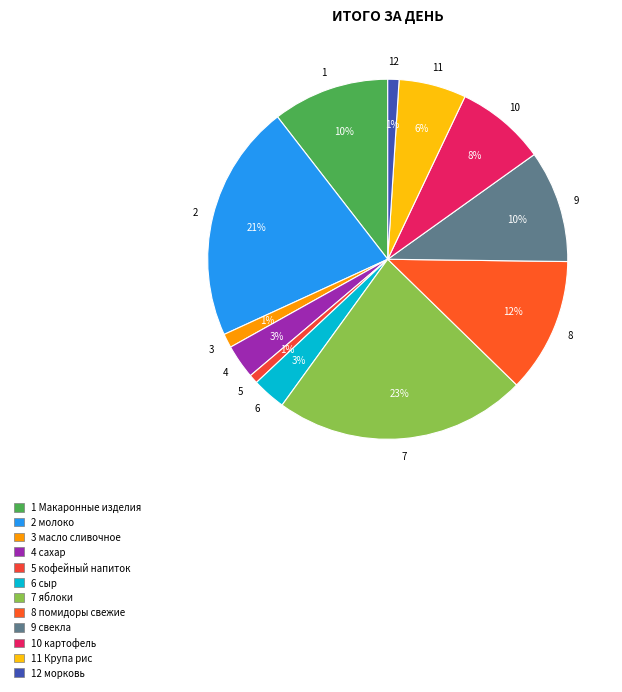

How many slices are in this pie chart?

12